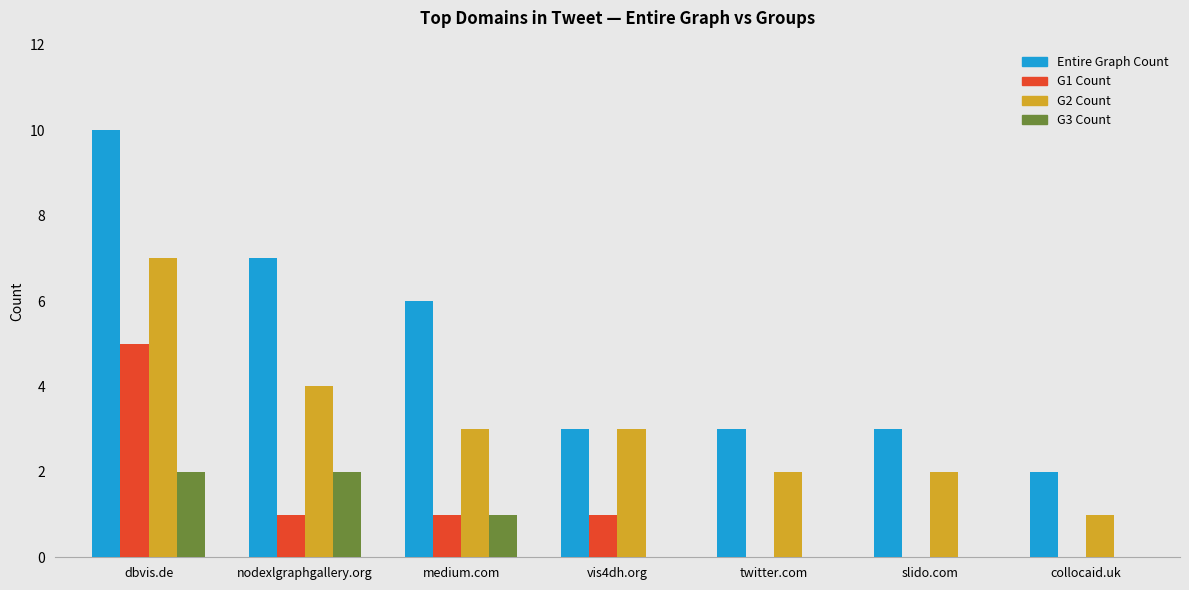

True or false: G3 Count has a value of 0 at dbvis.de.

False